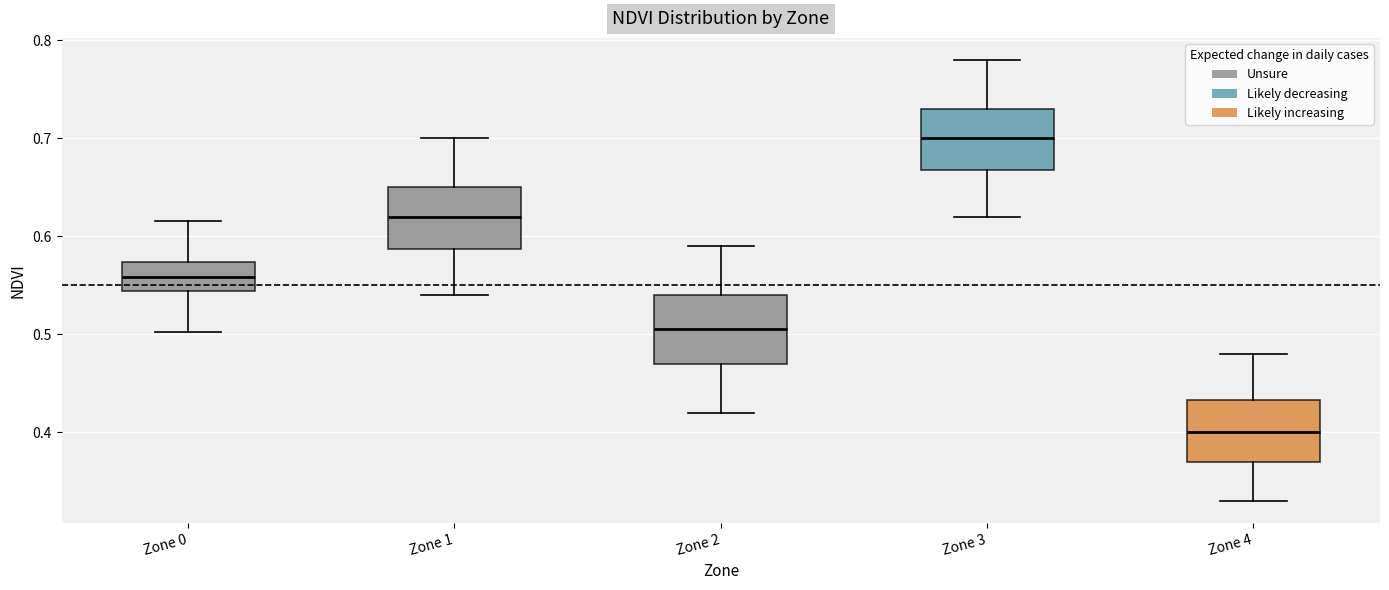

Reading left to right, read every box against the y-axis: the position of its median line, the range the box covers, and the ends of its whiskers. The values are not printed on the chart, so give them approximately, as read against the axis.

Zone 0: median 0.56, box 0.54 to 0.57, whiskers 0.50 to 0.62
Zone 1: median 0.62, box 0.59 to 0.65, whiskers 0.54 to 0.70
Zone 2: median 0.51, box 0.47 to 0.54, whiskers 0.42 to 0.59
Zone 3: median 0.70, box 0.67 to 0.73, whiskers 0.62 to 0.78
Zone 4: median 0.40, box 0.37 to 0.43, whiskers 0.33 to 0.48